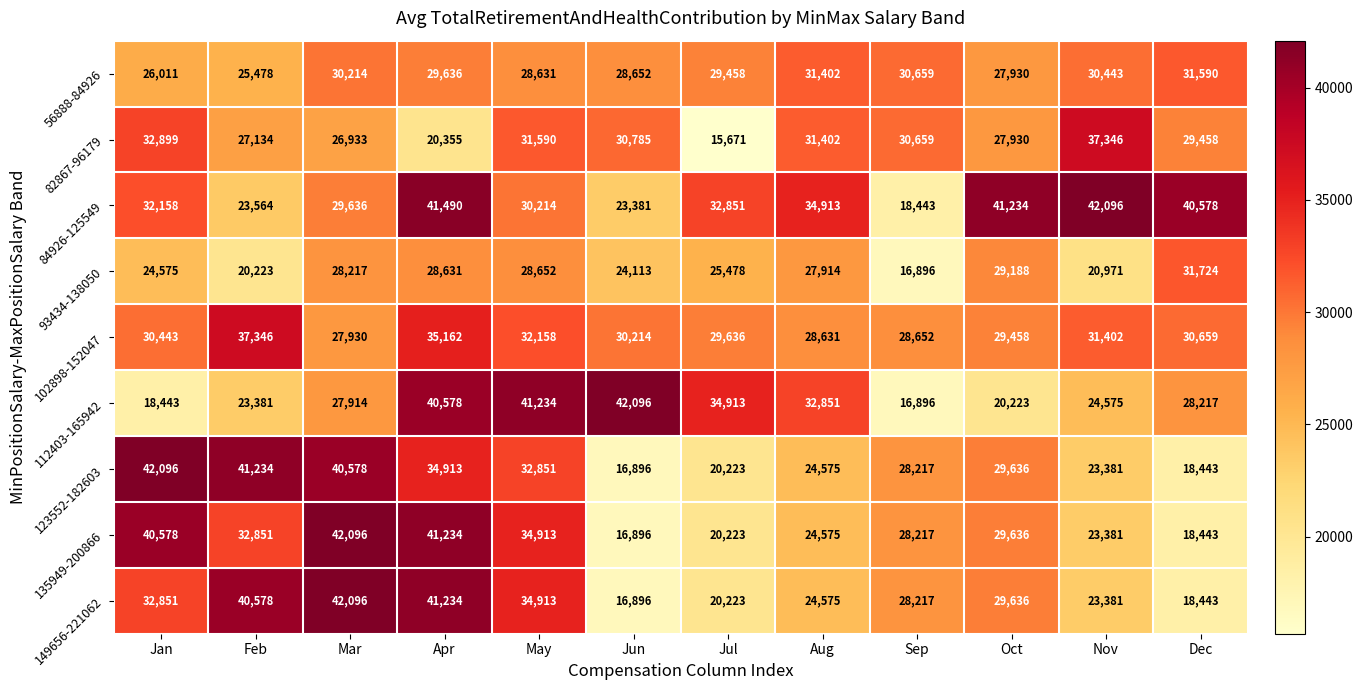

Is it true that 84926-125549 equals 18443 at Sep?

True